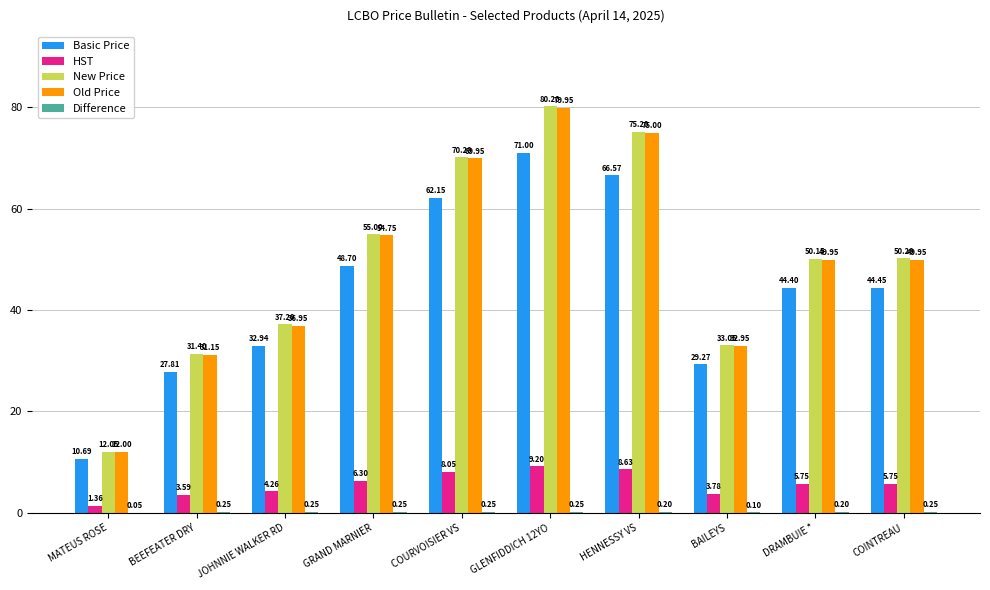

What is the sum of the HST values at DRAMBUIE * and COINTREAU?

11.5